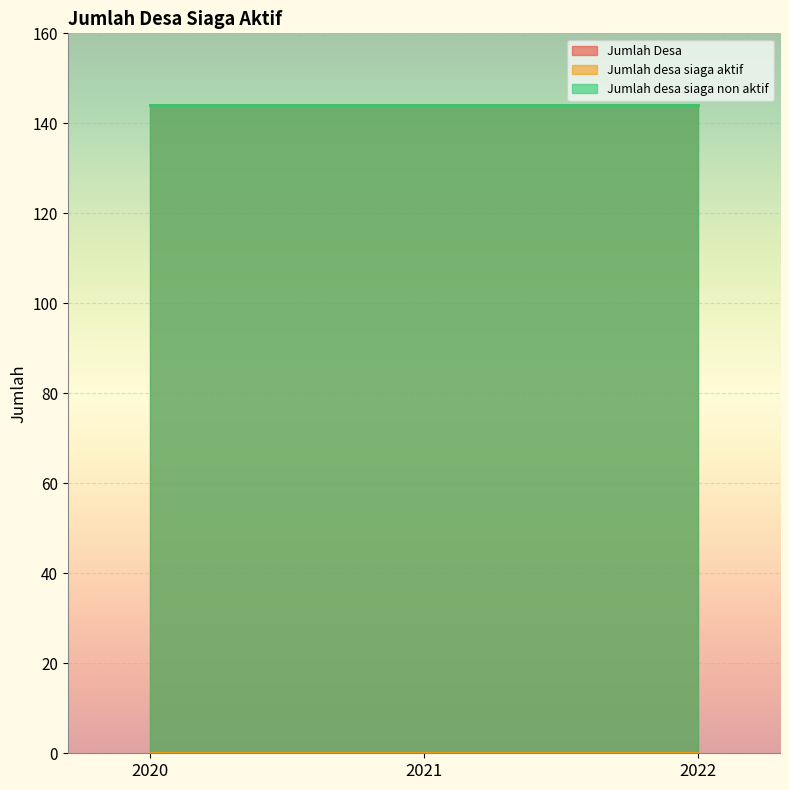

What is the total value across all series at 2020?

288